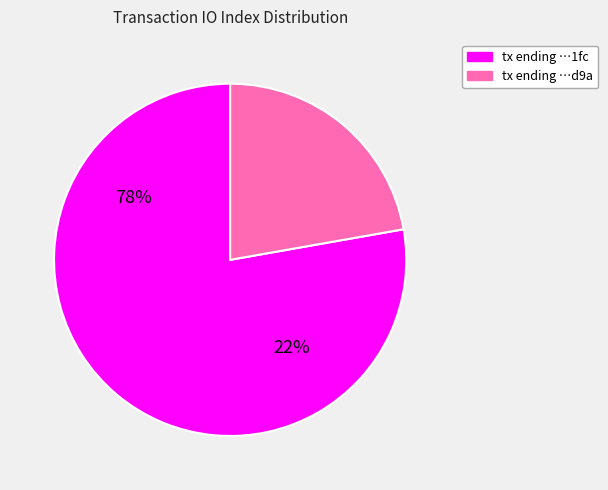

To the nearest percent, what is the difference between the largest and smallest slice percentages?

56%